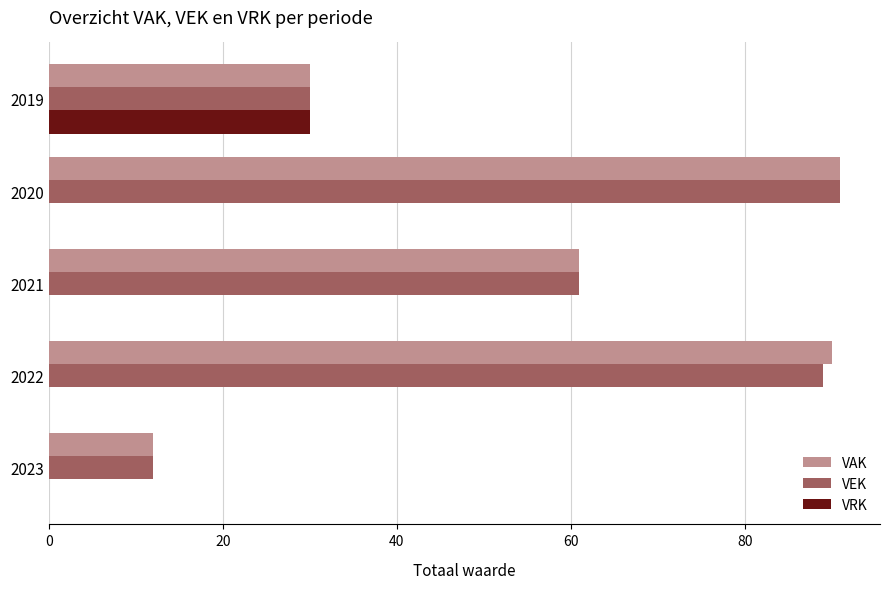

Where is VAK nearest to the value 51?

2021